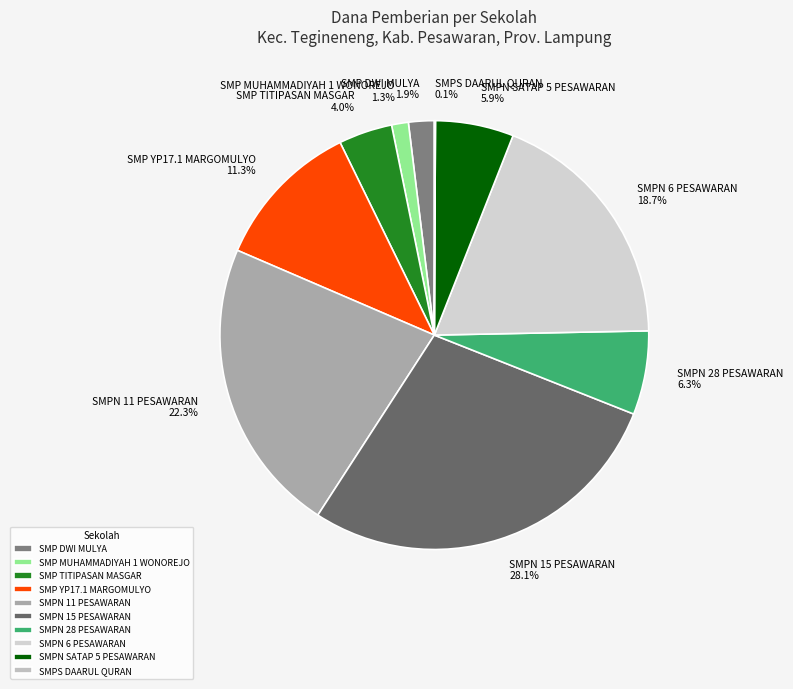

What is the total percentage of SMP MUHAMMADIYAH 1 WONOREJO and SMPN 28 PESAWARAN?

7.6%